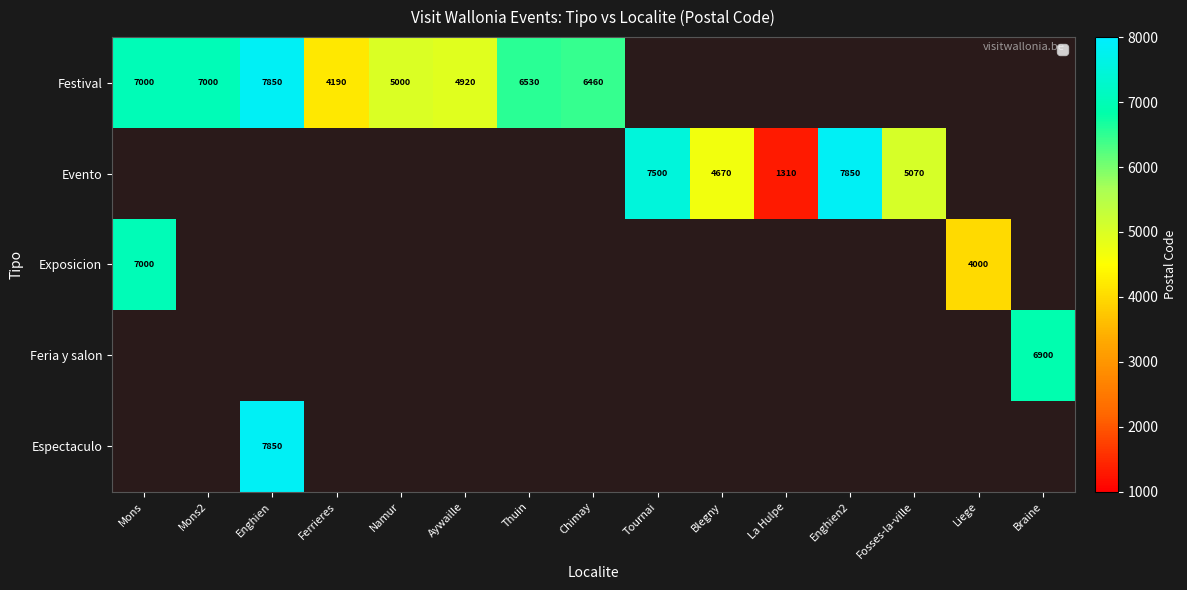

At which category does the chart reach its minimum across all series?

Tournai